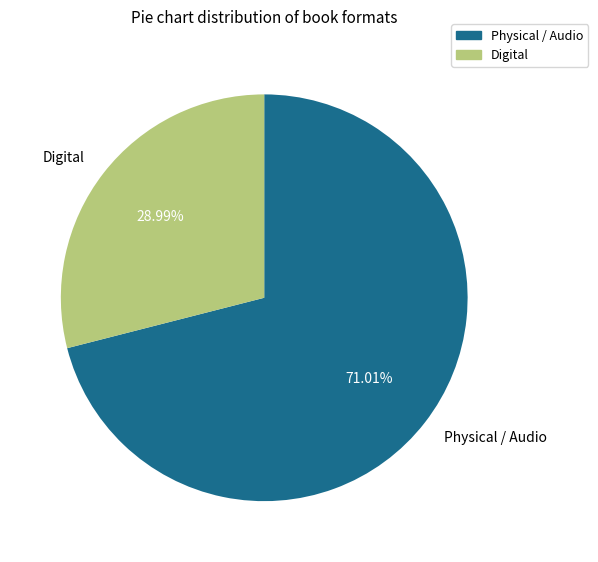

Rank the categories by value from lowest to highest.

Digital, Physical / Audio